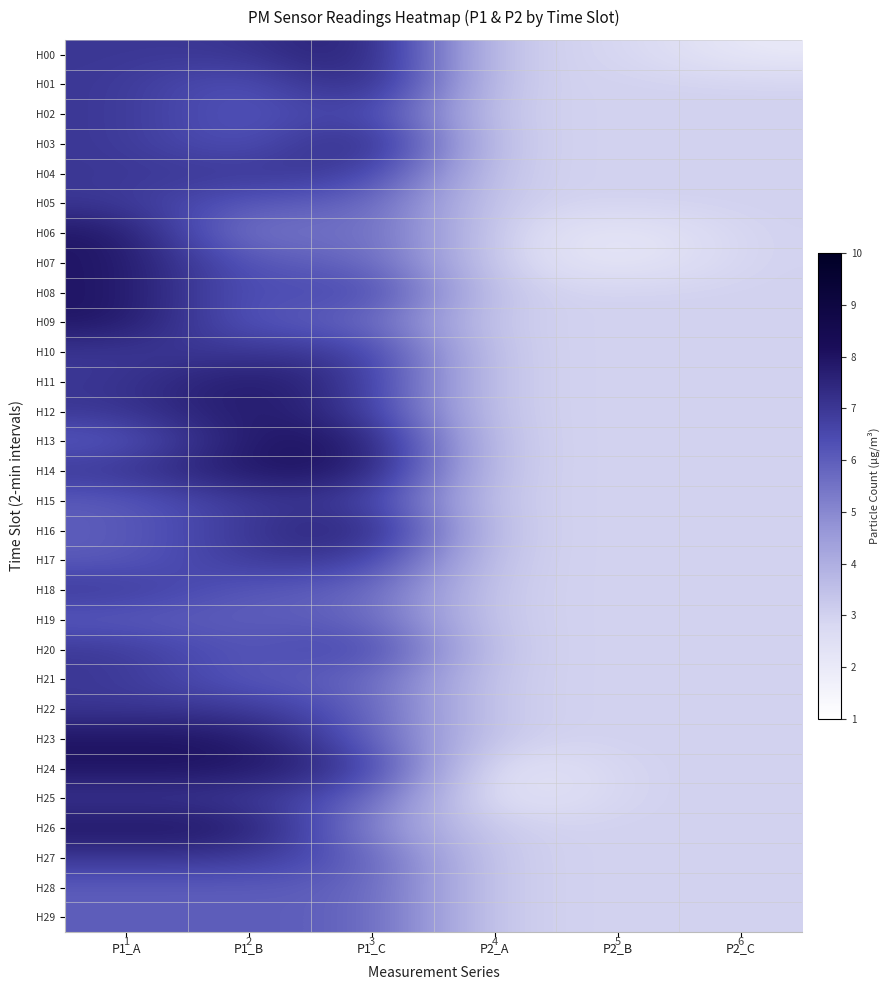

Is it true that H02 equals 3 at P2_A?

True